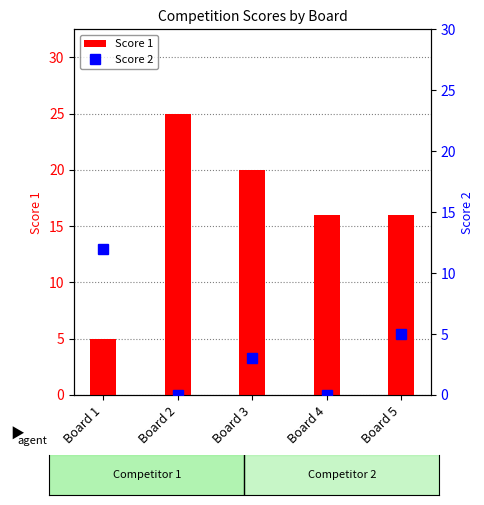

True or false: Score 2 has a value of 5 at Board 5.

True